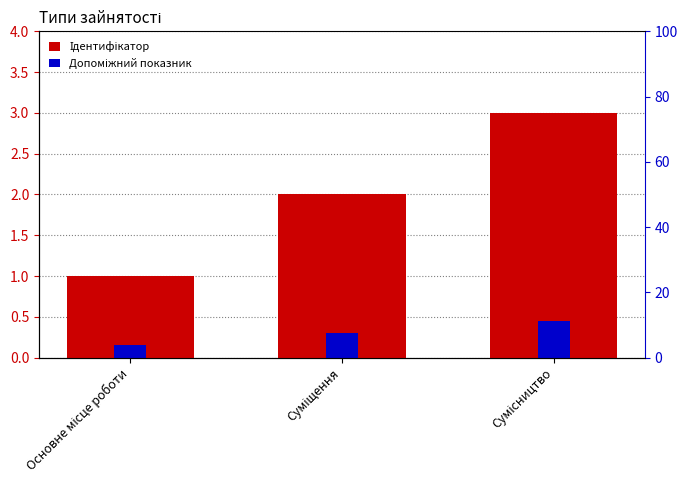

Which category has the highest value in the Ідентифікатор series?

Сумісництво